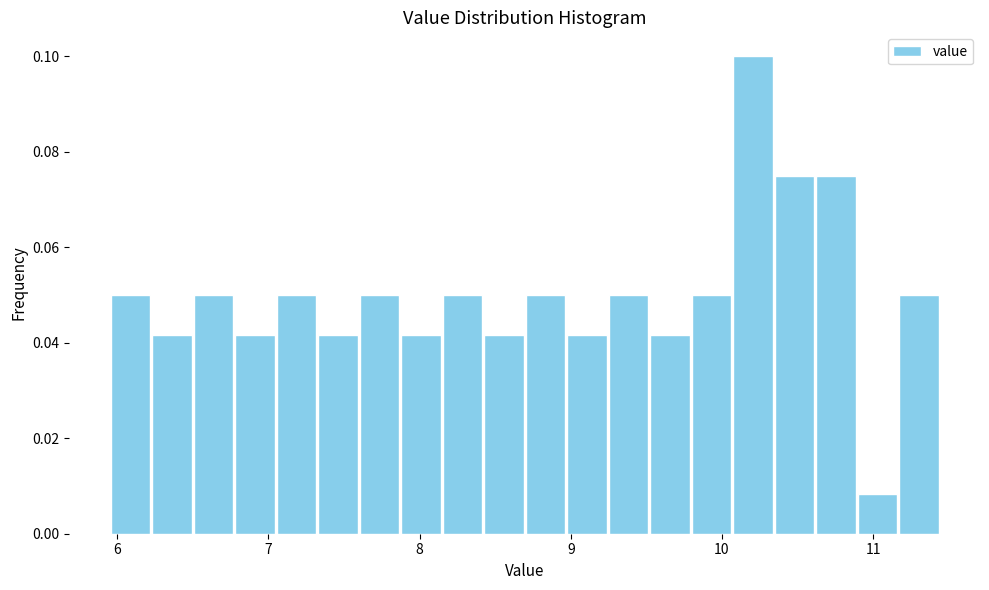

Around what value on the x-axis is the tallest bar? Give the approximate position of its centre, as read against the axis.

10.2